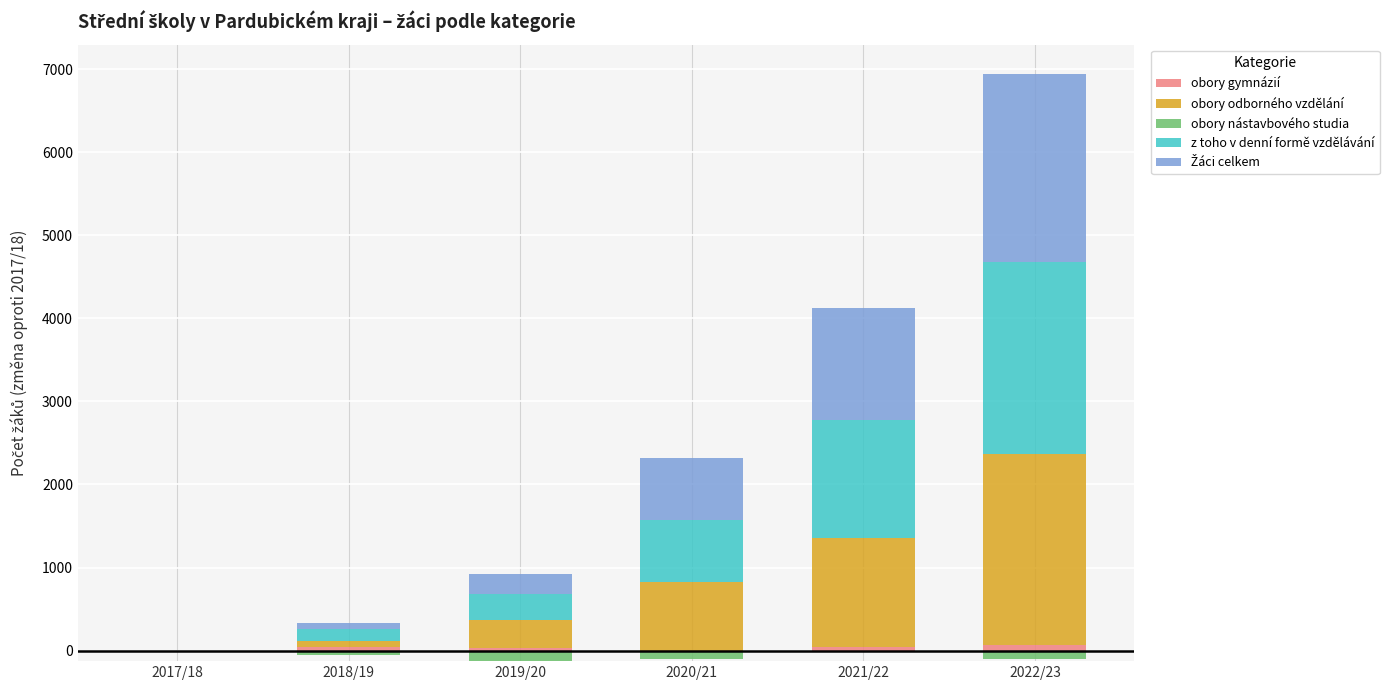

Rank the series by their maximum value, from highest to lowest.

z toho v denní formě vzdělávání, obory odborného vzdělání, Žáci celkem, obory gymnázií, obory nástavbového studia